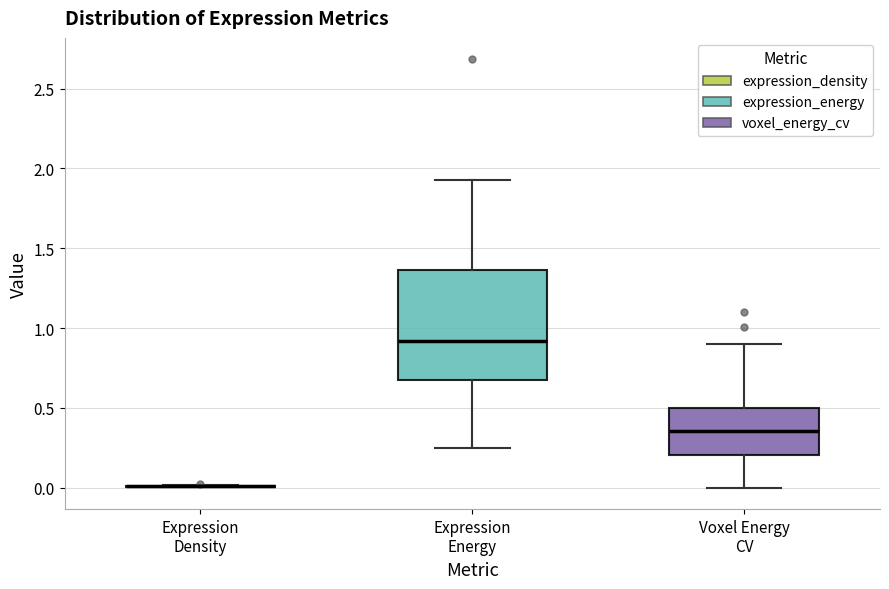

Where is the upper edge of the box for Voxel Energy CV on the y-axis? The values are not printed on the chart, so give them approximately, as read against the axis.

0.50